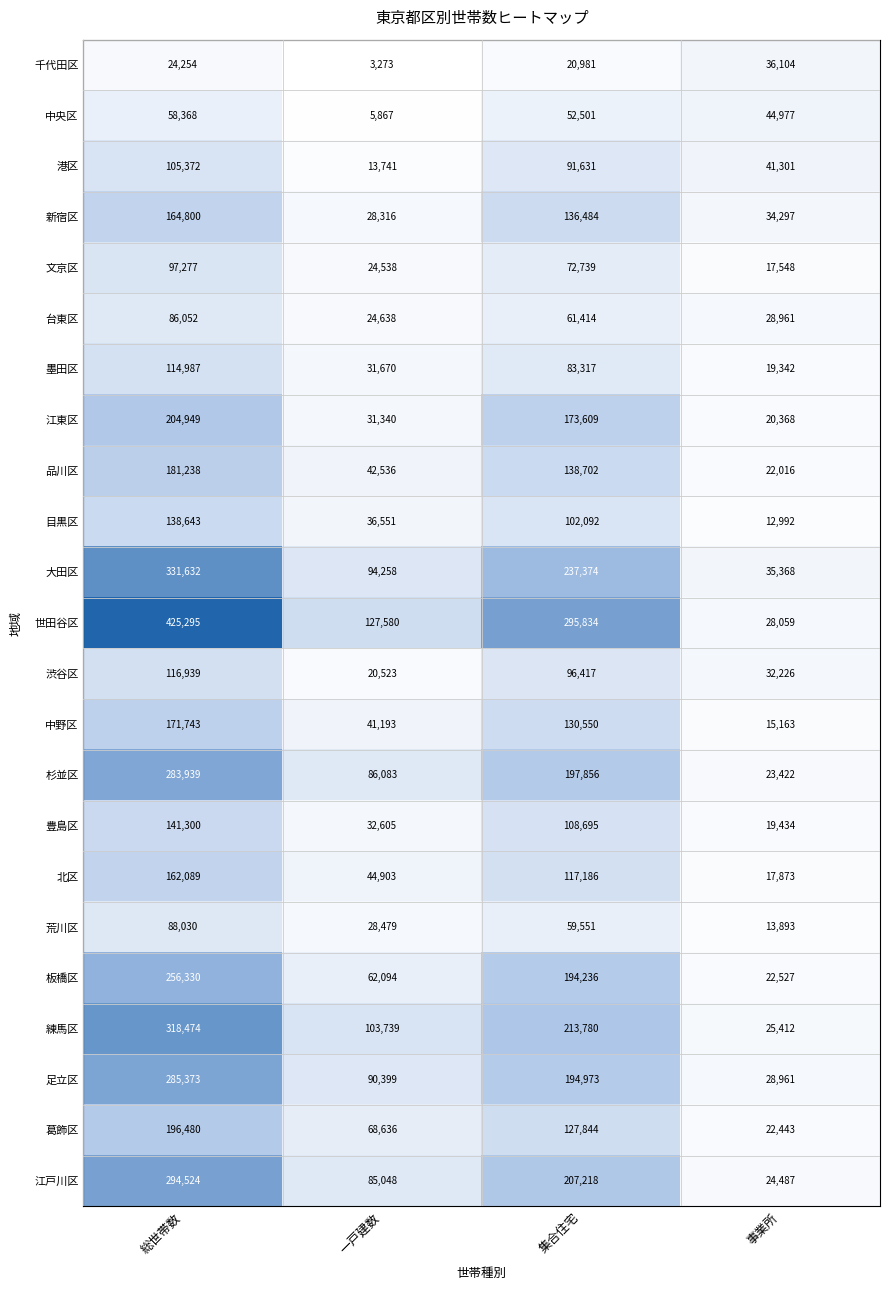

Is it true that 大田区 equals 176102 at 総世帯数?

False